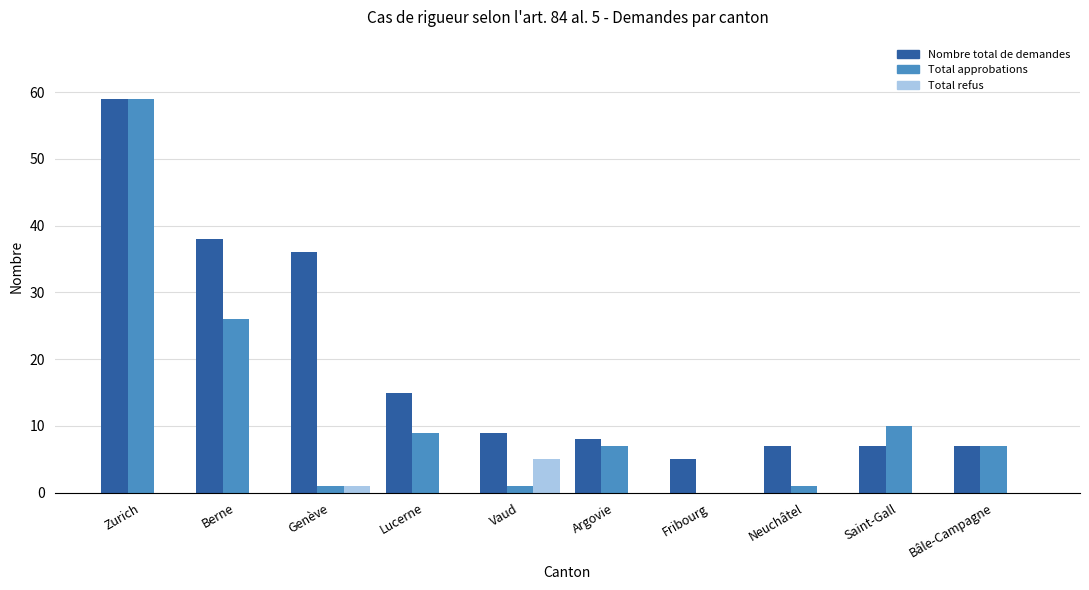

Between Genève and Neuchâtel, which series saw the biggest shift?

Nombre total de demandes